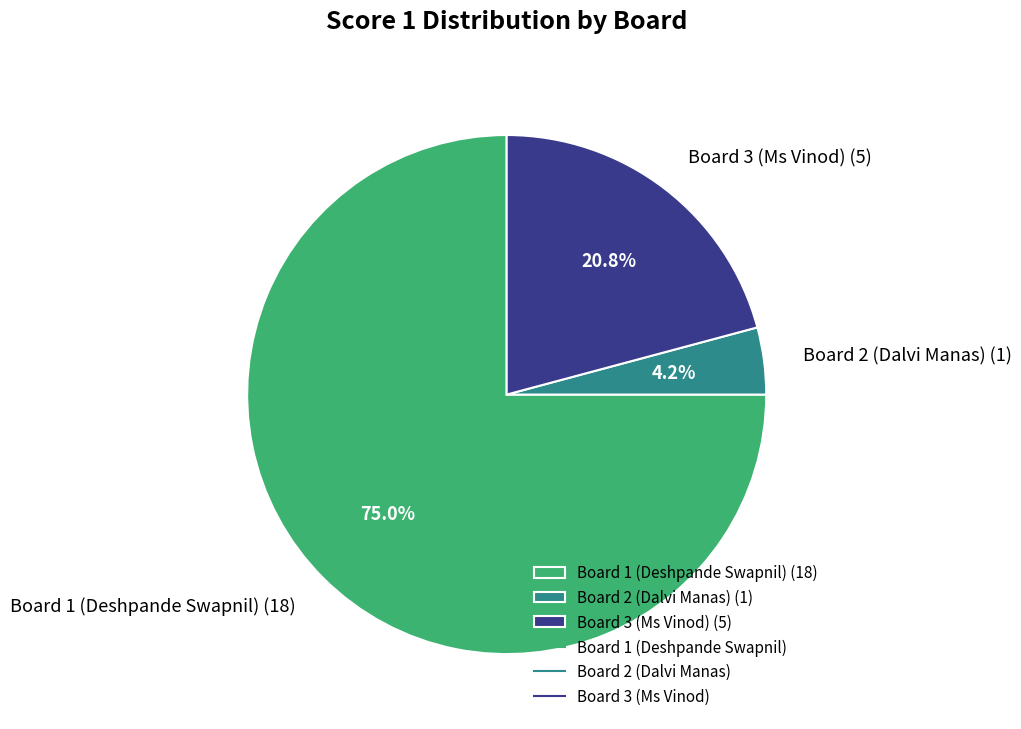

Is it true that Board 3 (Ms Vinod) is 21% of the pie?

True